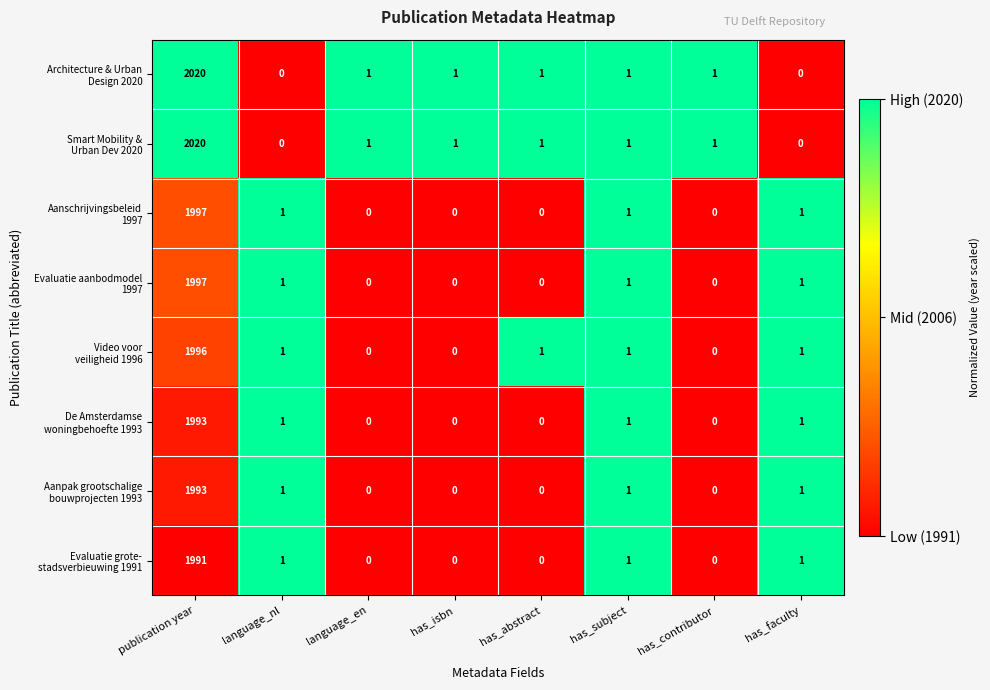

How many categories are shown in the chart?

8